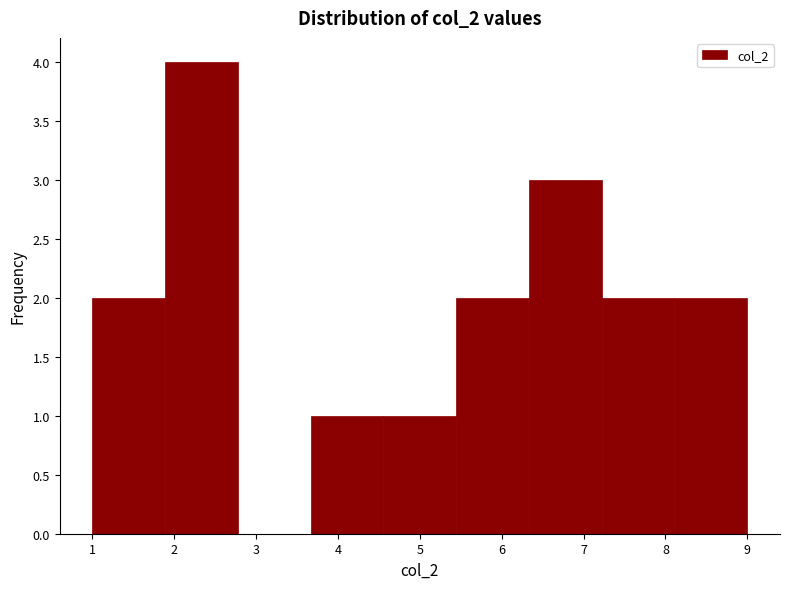

Reading left to right, transcribe this chart: for each bar, give the range it covers on the x-axis and its height. Neither the bar edges nor the heights are printed on the chart, so give them approximately, as read against the axes.

1.0 to 1.9: 2
1.9 to 2.8: 4
2.8 to 3.7: 0
3.7 to 4.6: 1
4.6 to 5.4: 1
5.4 to 6.3: 2
6.3 to 7.2: 3
7.2 to 8.1: 2
8.1 to 9.0: 2